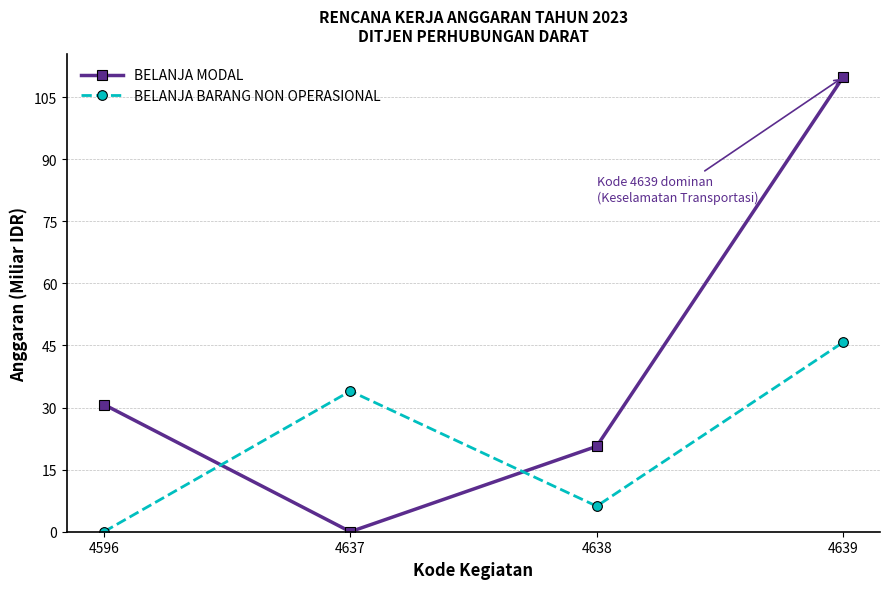

Where does the BELANJA BARANG NON OPERASIONAL series first go above 33?

4637